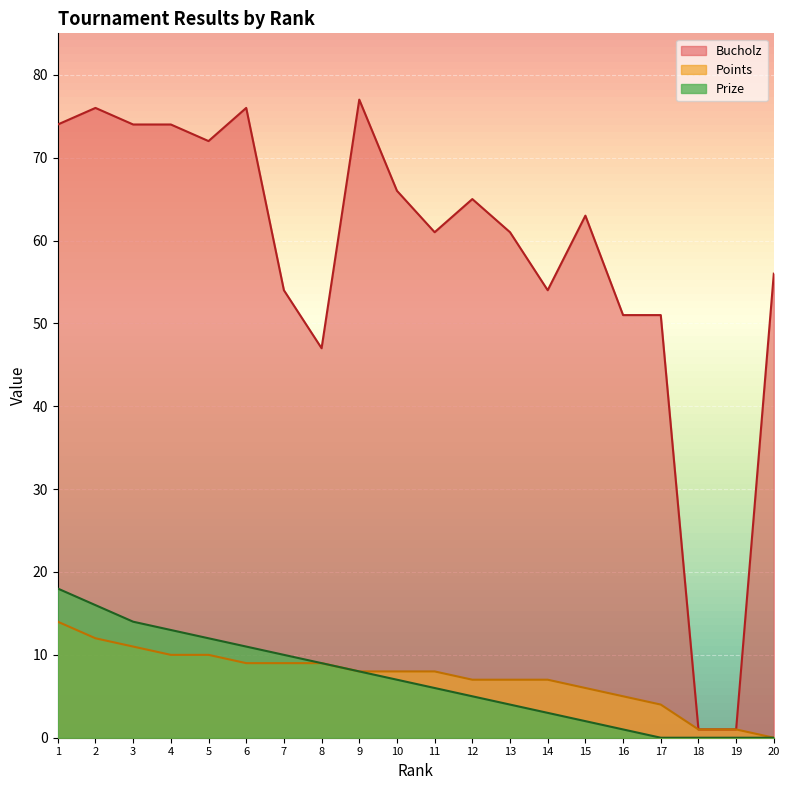

How many data points in Bucholz are above 63?

9